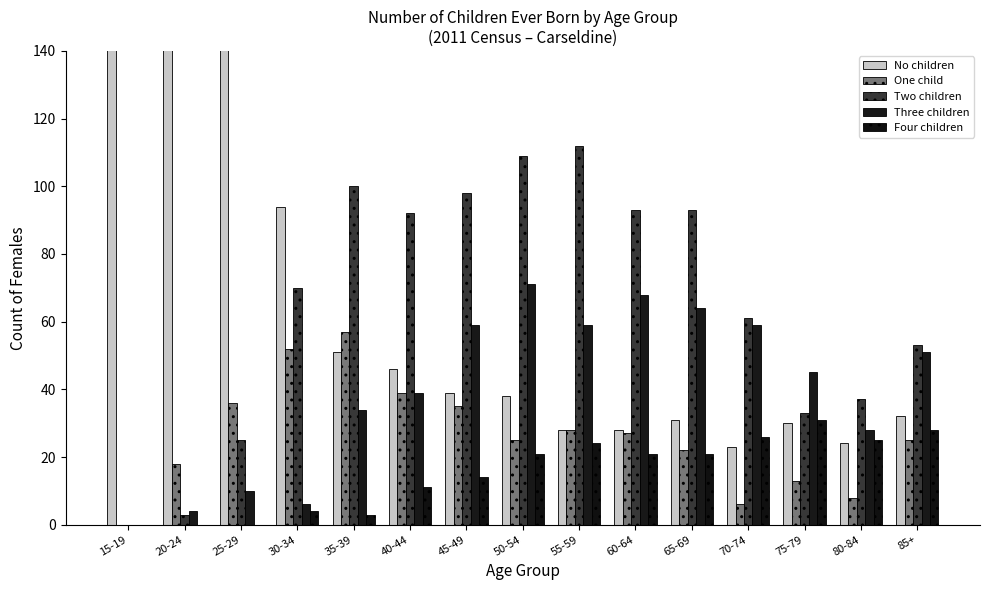

What position from the right is 40-44?

10